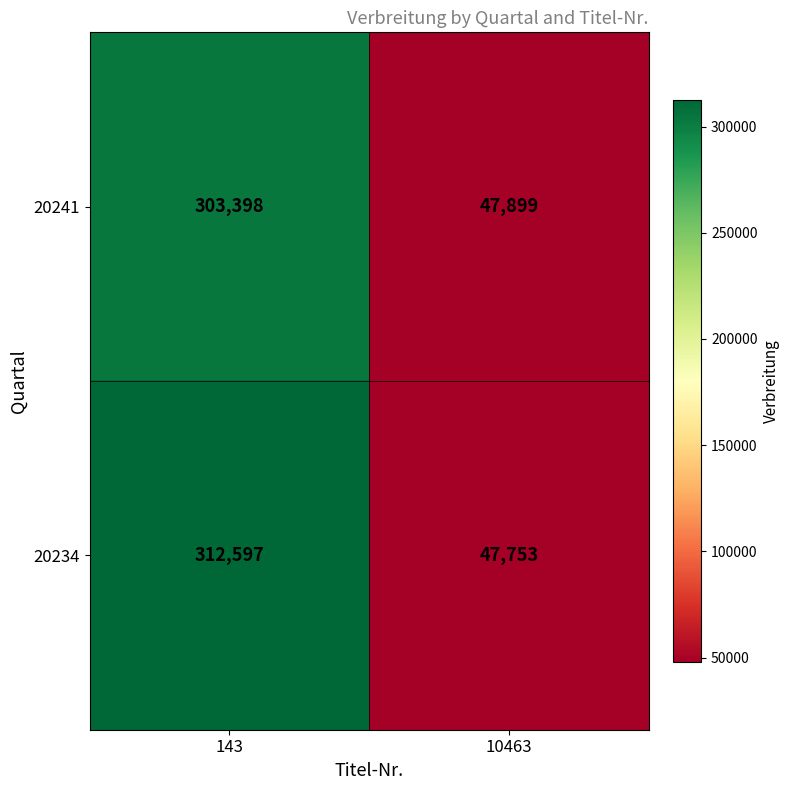

Rank the series by their maximum value, from lowest to highest.

20241, 20234